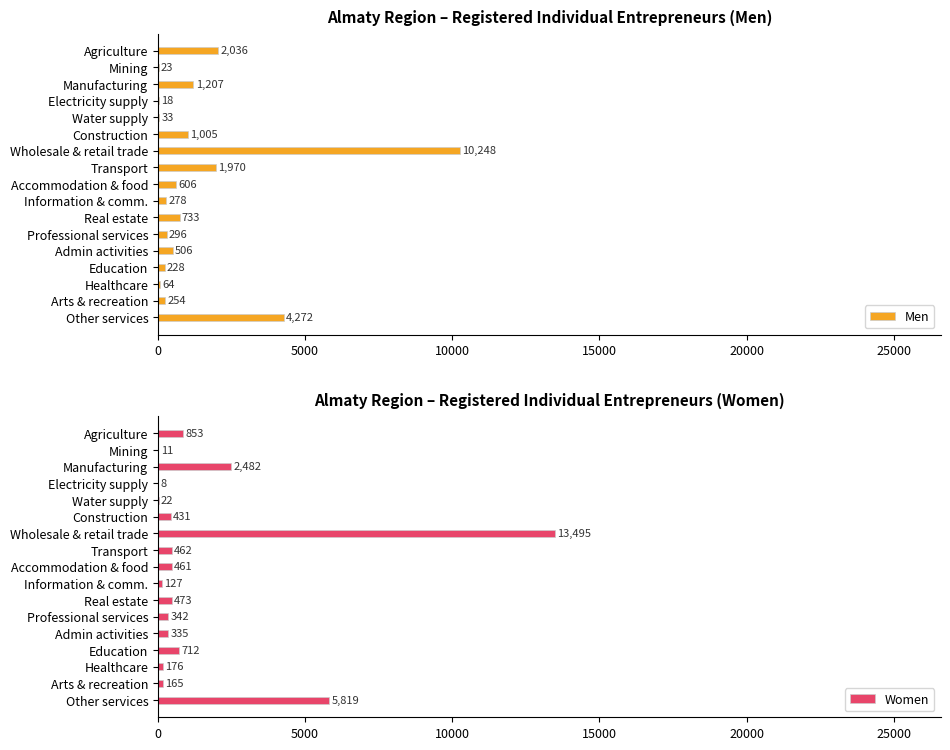

Reading left to right, transcribe all the data shown in this chart.

Men: 2036	23	1207	18	33	1005	10248	1970	606	278	733	296	506	228	64	254	4272
Women: 853	11	2482	8	22	431	13495	462	461	127	473	342	335	712	176	165	5819